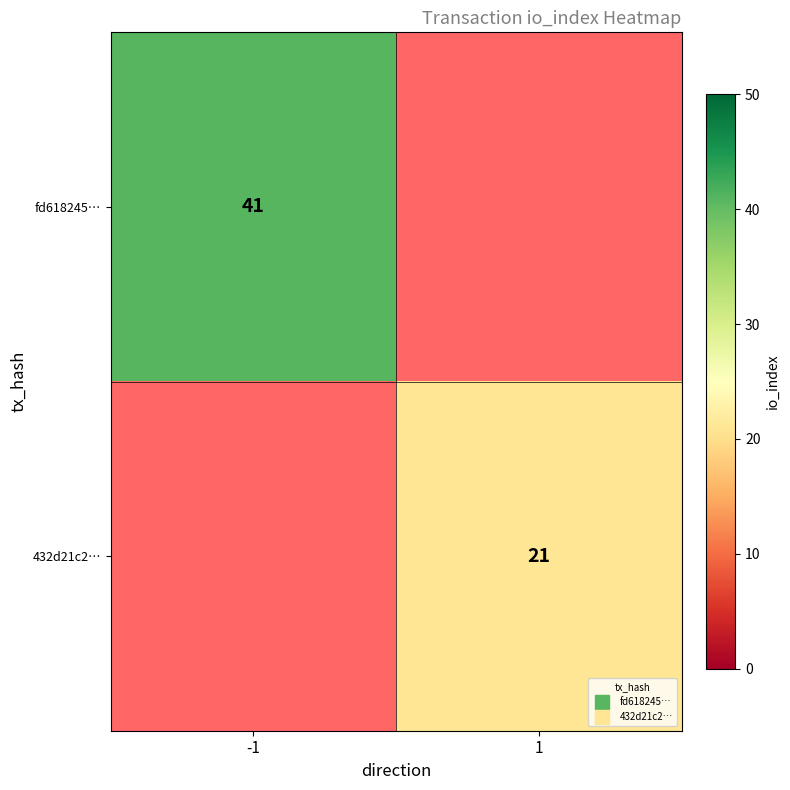

Rank the categories by 432d21c2… value from lowest to highest.

-1, 1